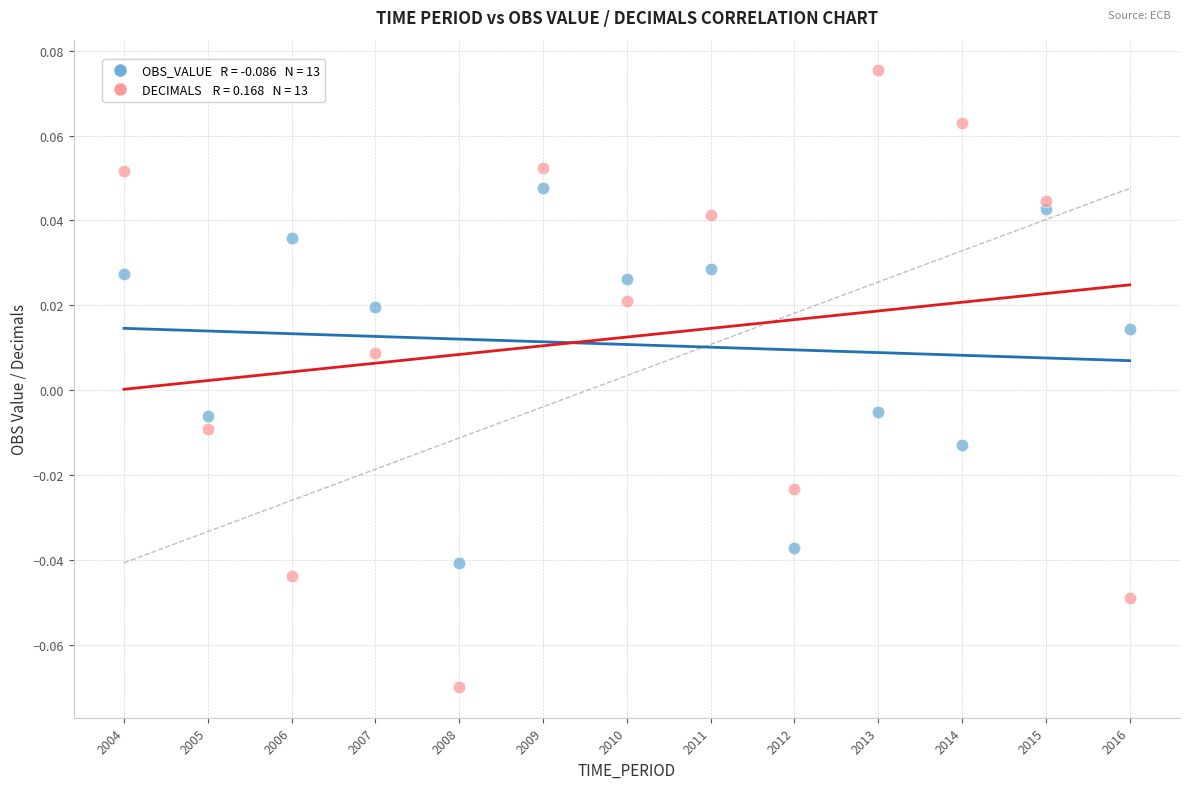

Across all data points, what is the range of X values (max minus min)?

12.0